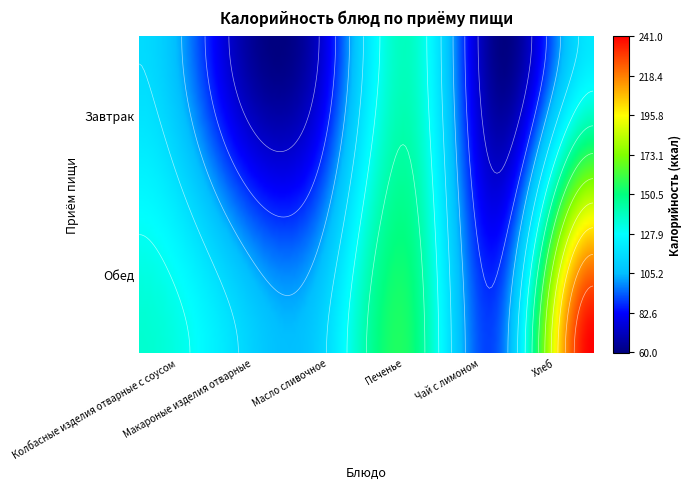

What is the difference between the second highest and minimum values in the Завтрак series?

59.8